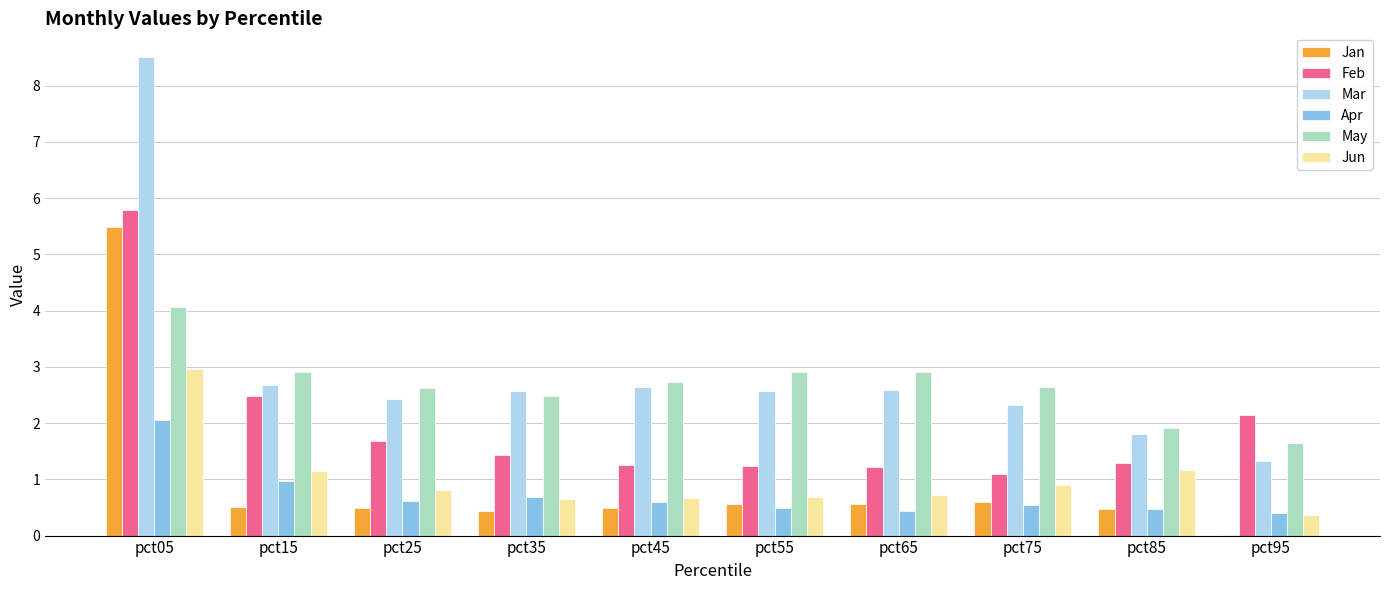

True or false: Mar has a value of 2.6 at pct55.

True